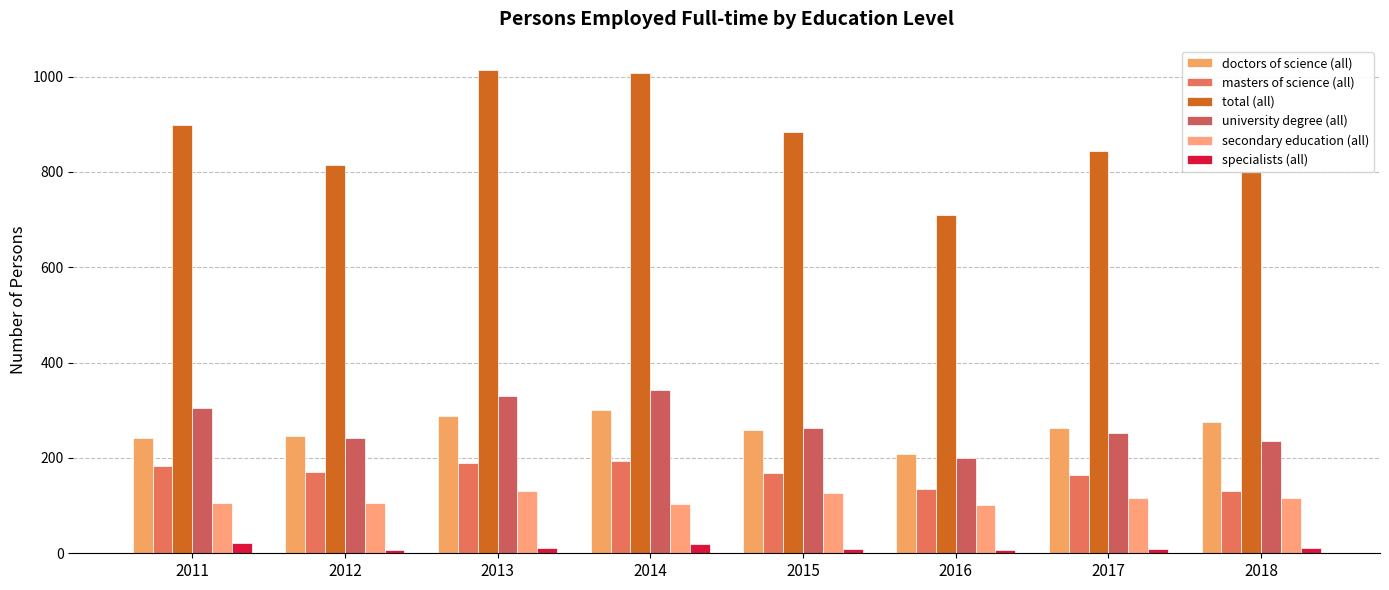

At 2016, list the series in order from smallest to largest.

specialists (all), secondary education (all), masters of science (all), university degree (all), doctors of science (all), total (all)